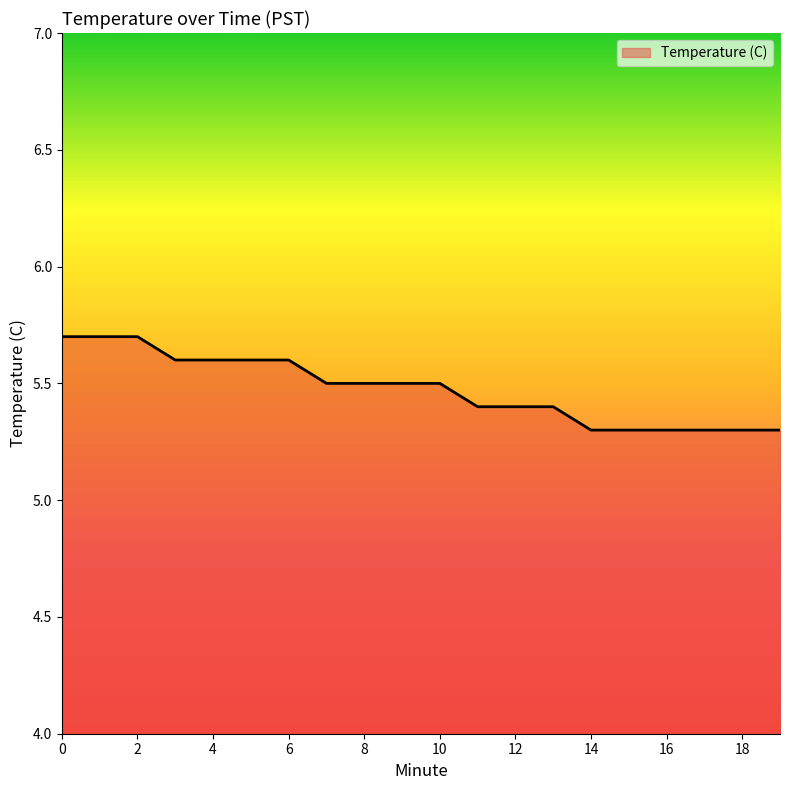

How many distinct data groups are displayed?

1